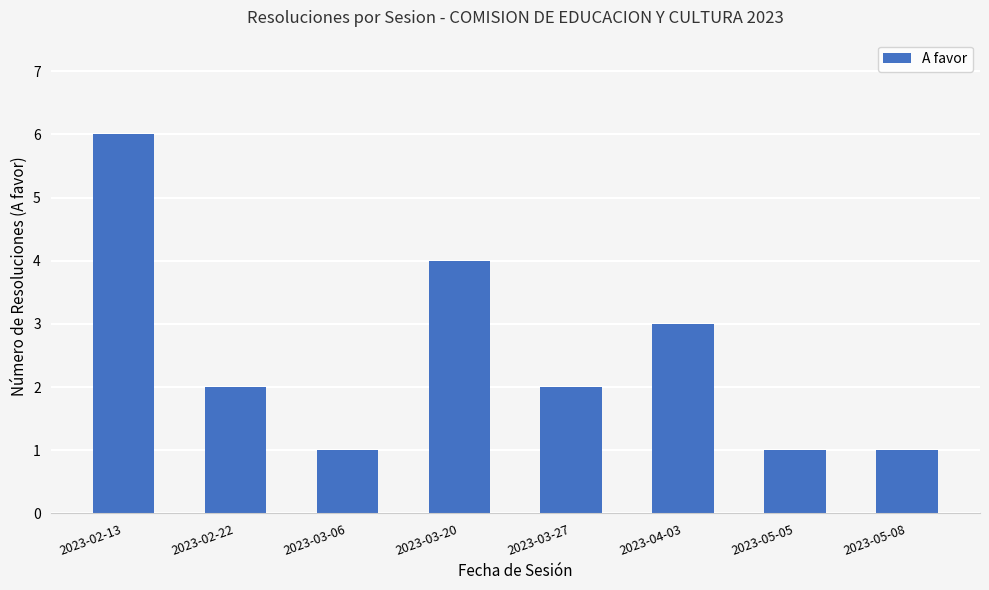

Count the number of categories in the chart.

8